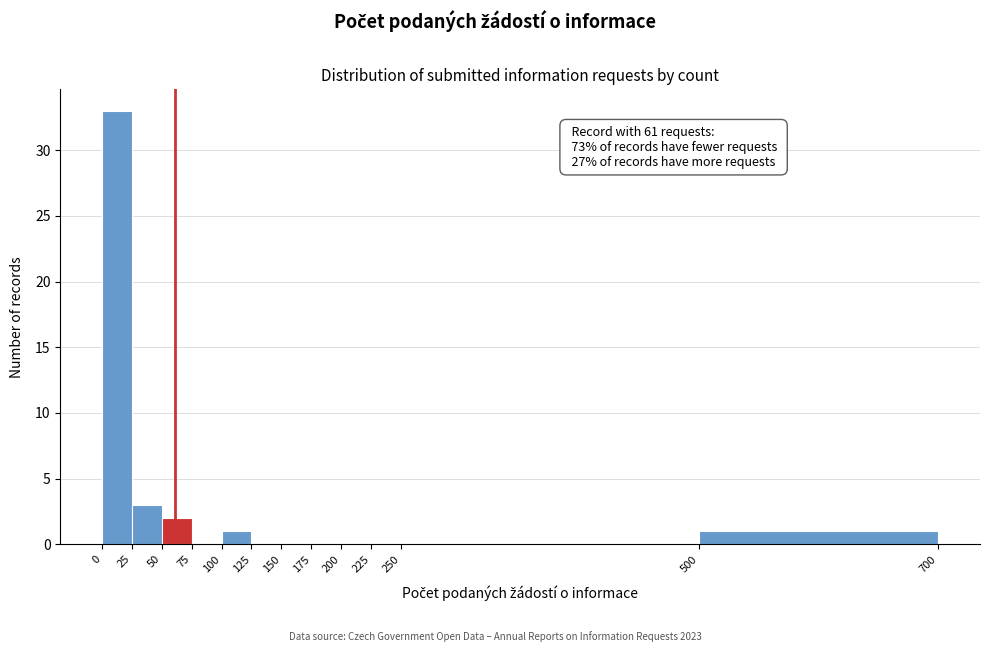

Over which range of the x-axis is the bar tallest?

0 to 25